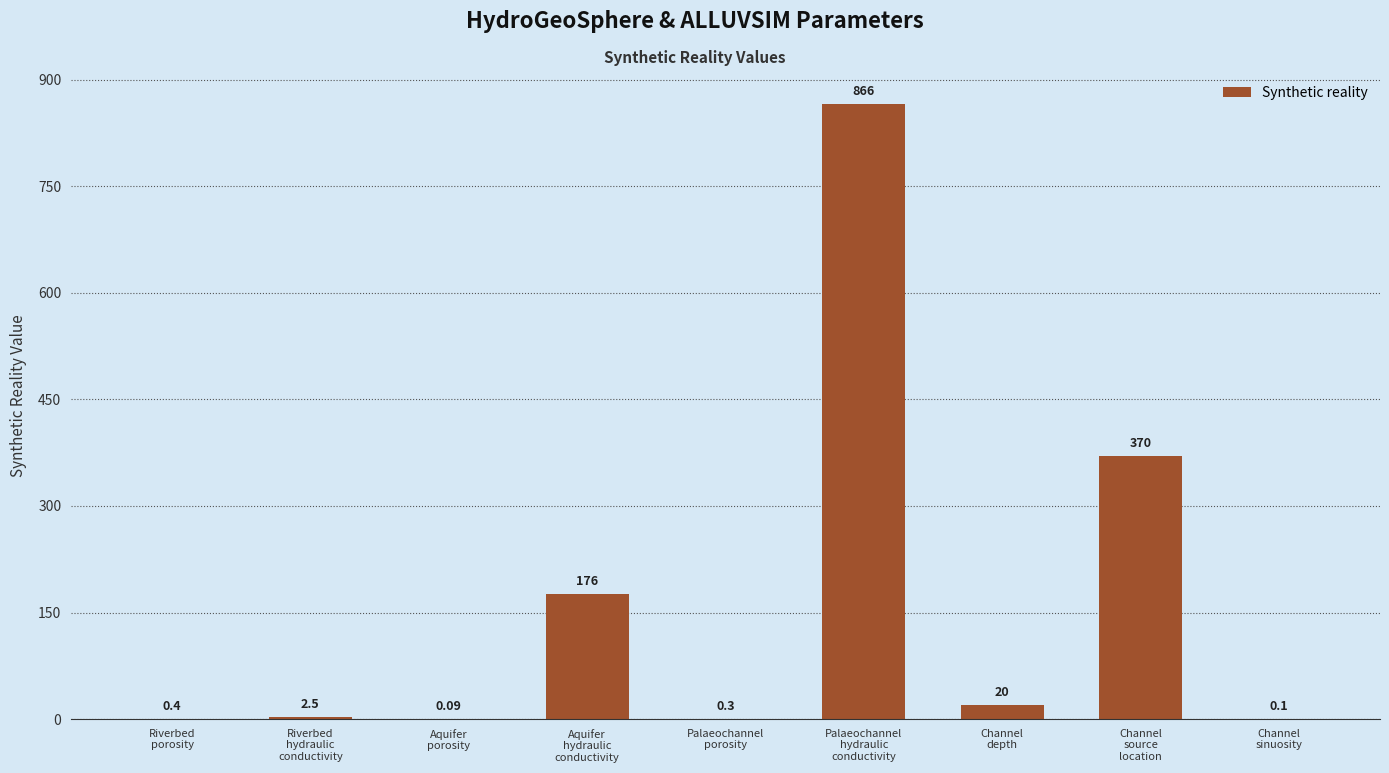

How many categories are shown in the chart?

9